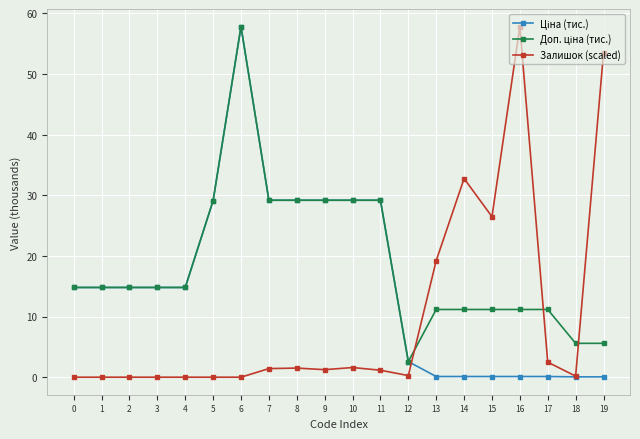

Between 11 and 16, which series saw the biggest shift?

Залишок (scaled)